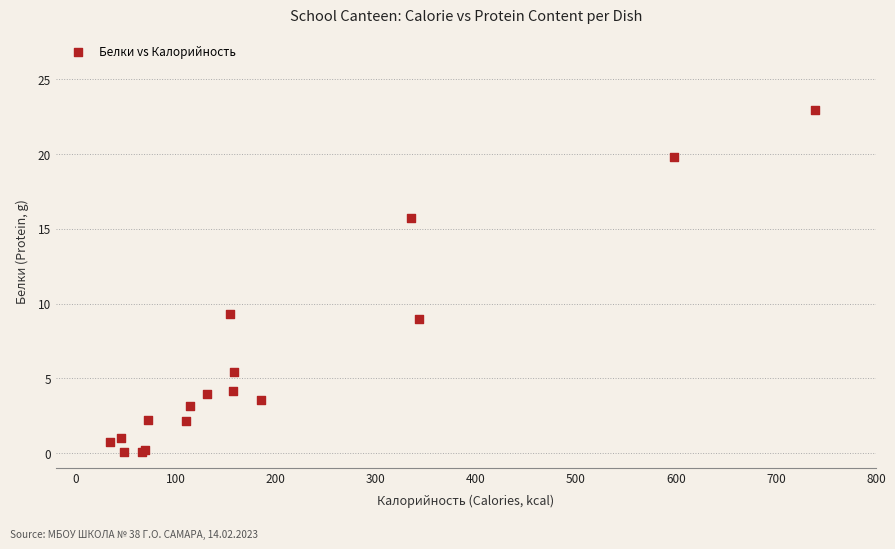

What Y value in the scatter plot is closest to 11?

9.3